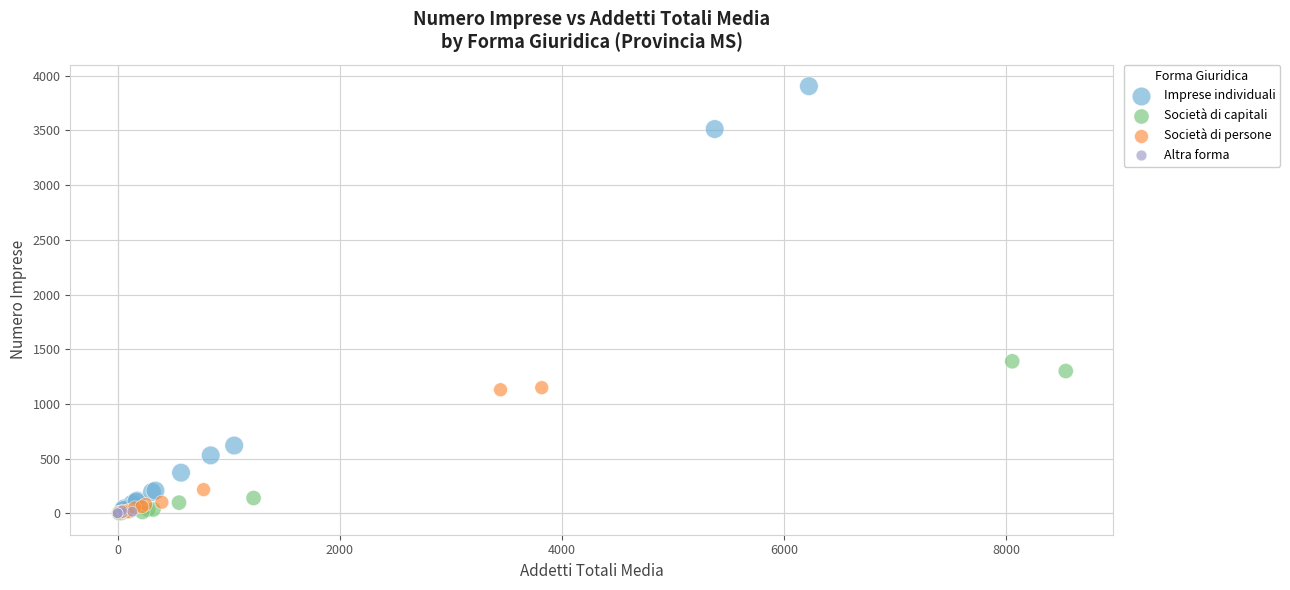

Which series has the widest spread of Y values?

Imprese individuali